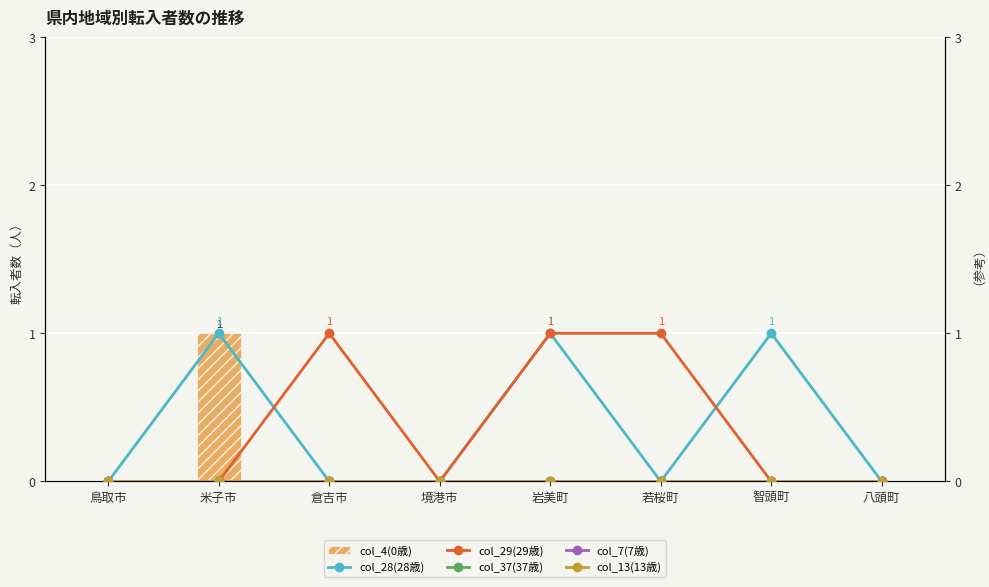

The col_4(0歳) series shows 1 at 八頭町. True or false?

False